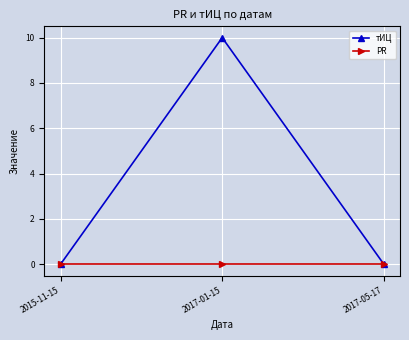

What position from the right is 2015-11-15?

3